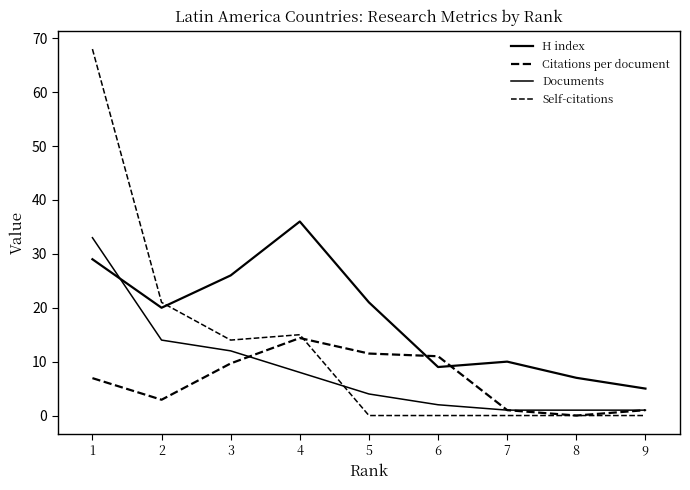

Is this an area chart (filled region under the line)?

No